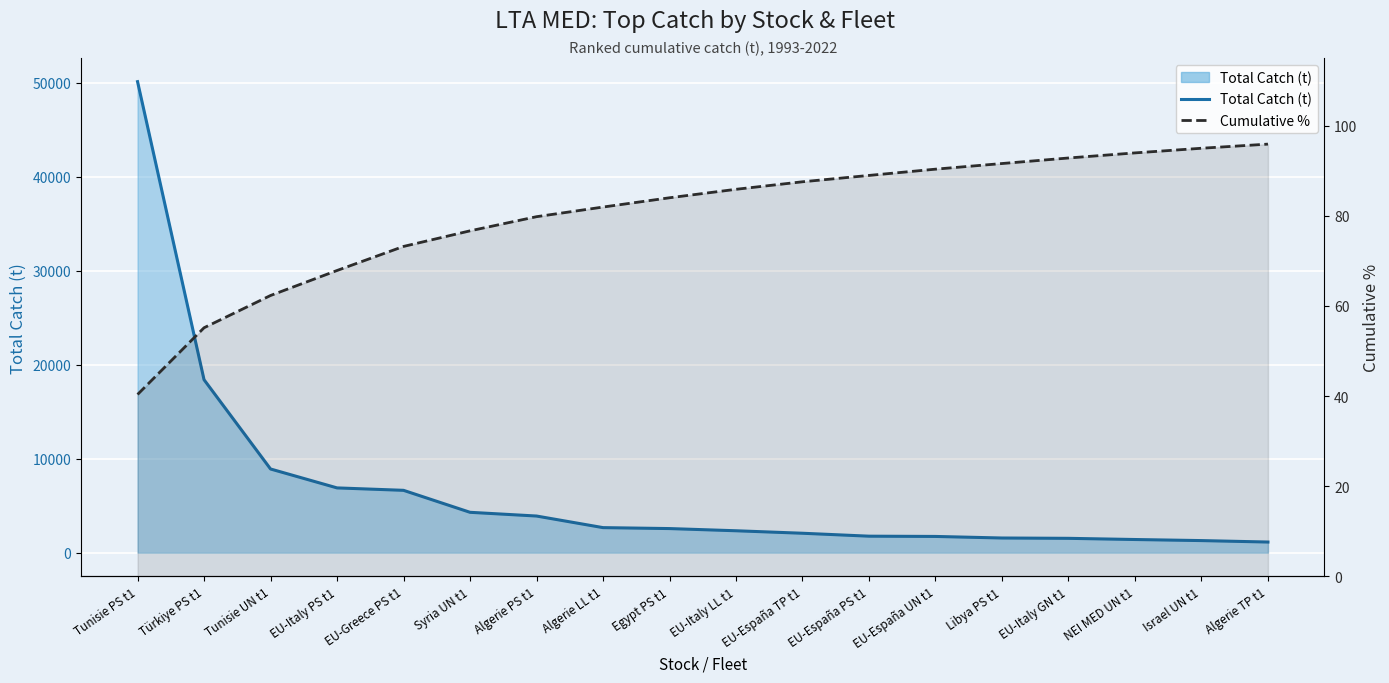

True or false: Total Catch (t) line has a value of 559.5 at EU-España PS t1.

False